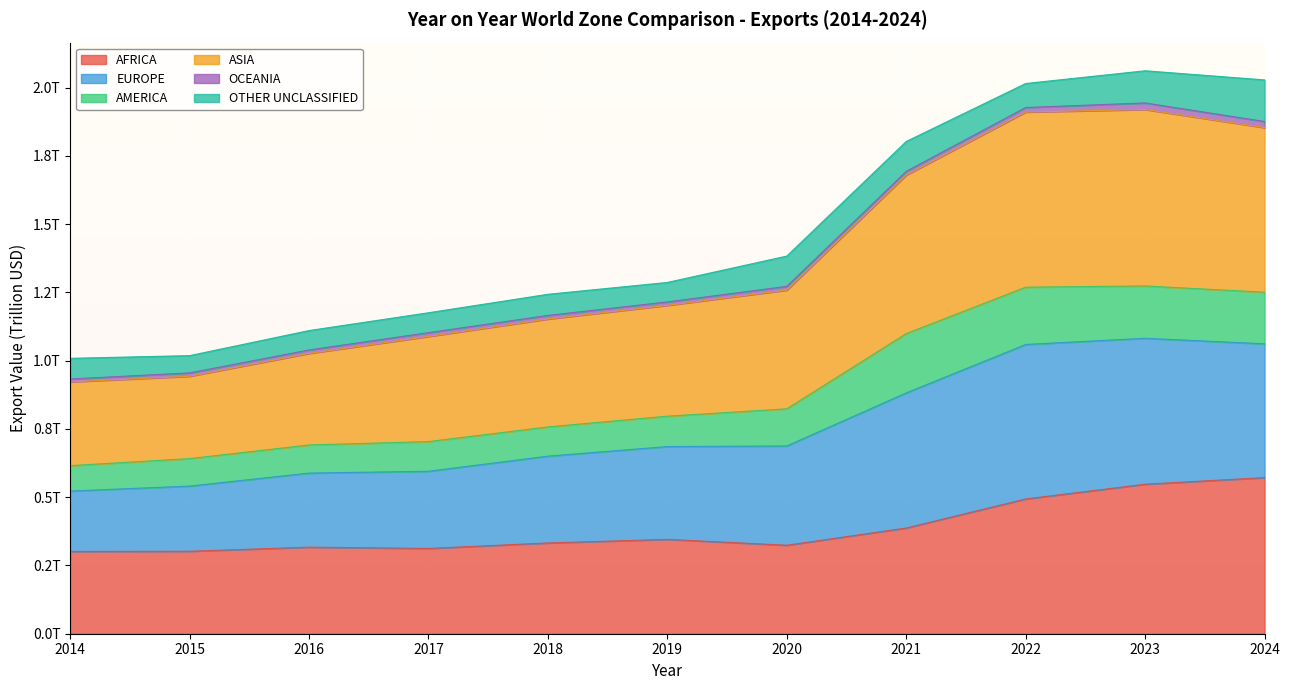

True or false: EUROPE and ASIA intersect in this chart.

False